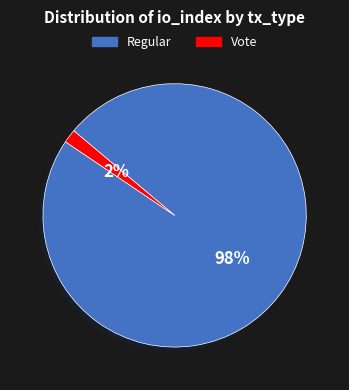

To the nearest percent, what percentage of the pie is Vote?

2%